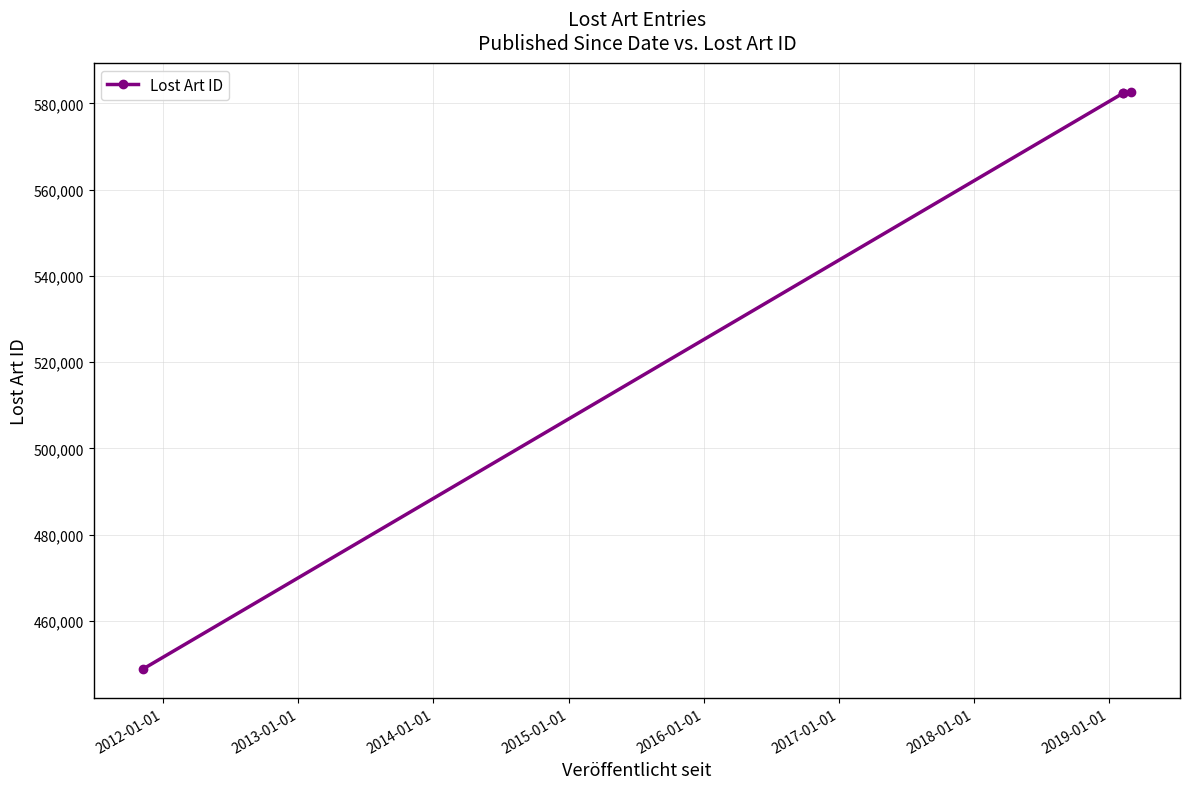

How many distinct data groups are displayed?

1